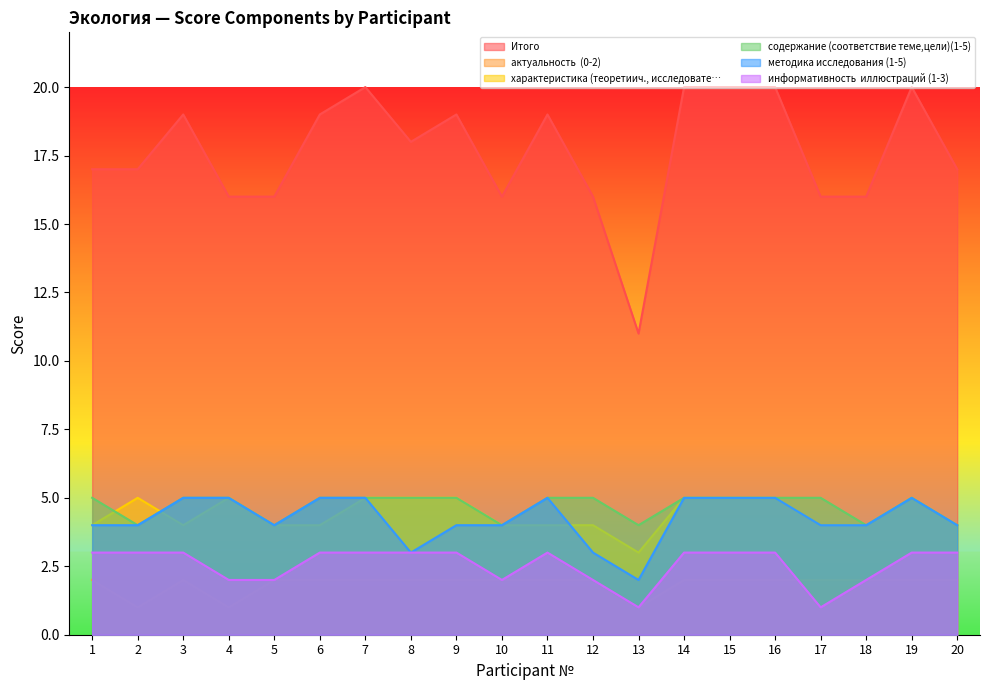

True or false: Итого has more than 1 interior local peaks.

True